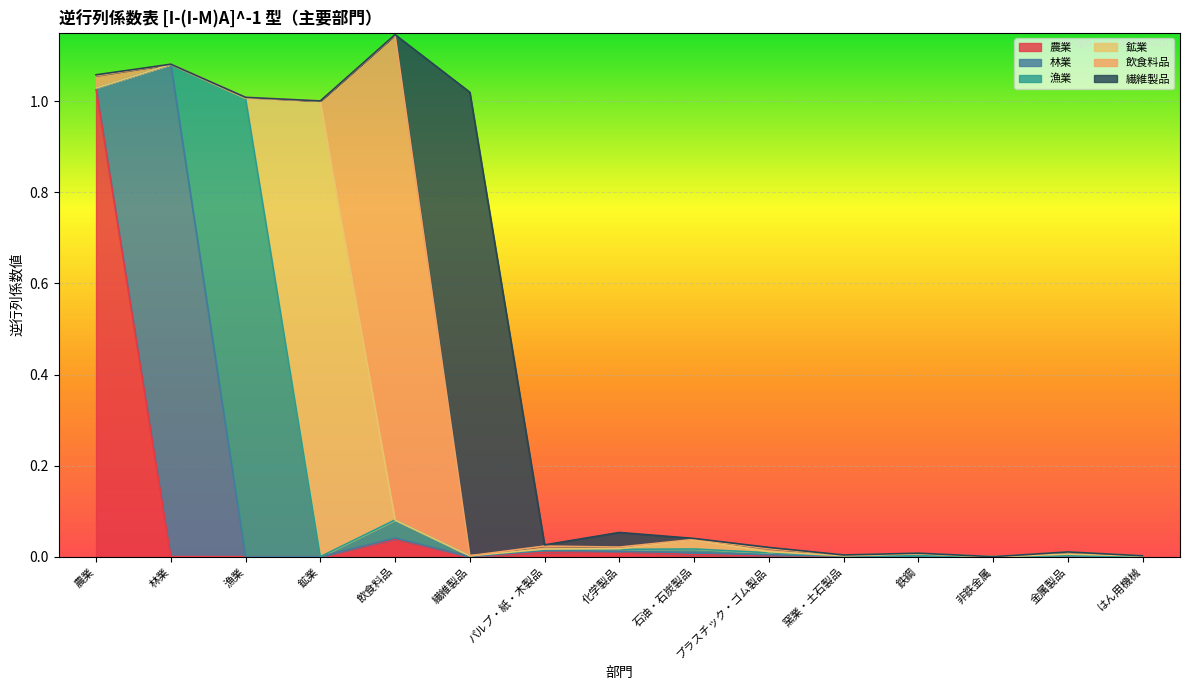

How many distinct data groups are displayed?

6